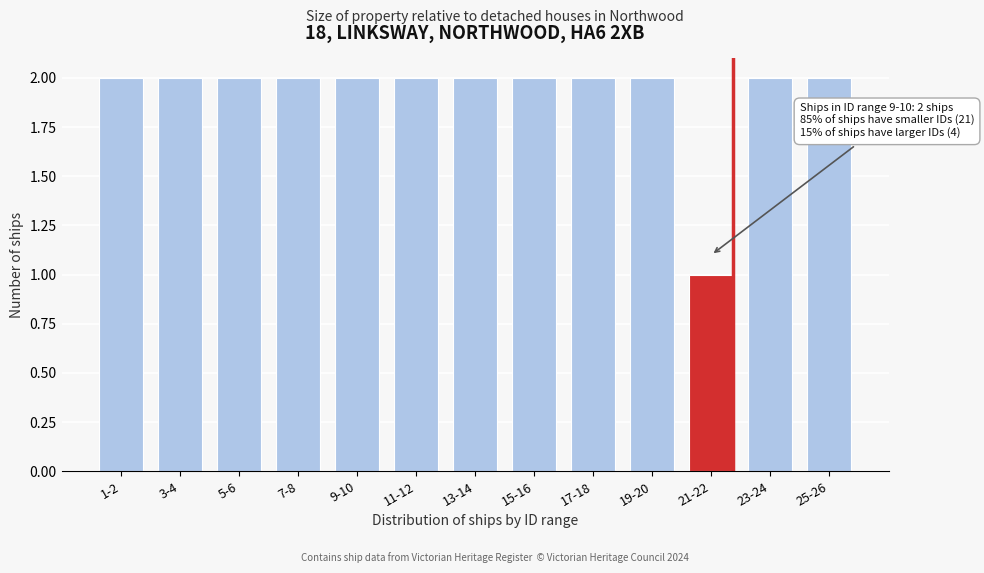

Reading left to right, list all the values displayed in this chart.

1-2=2	3-4=2	5-6=2	7-8=2	9-10=2	11-12=2	13-14=2	15-16=2	17-18=2	19-20=2	21-22=1	23-24=2	25-26=2